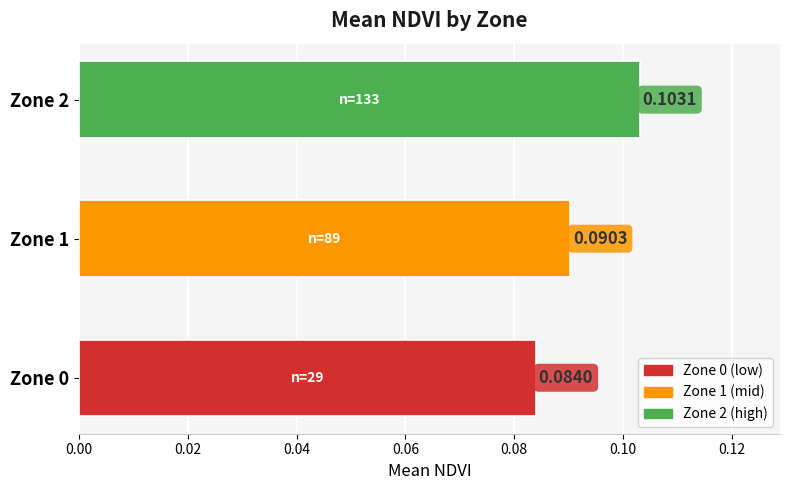

Rank the categories by value from lowest to highest.

Zone 0, Zone 1, Zone 2